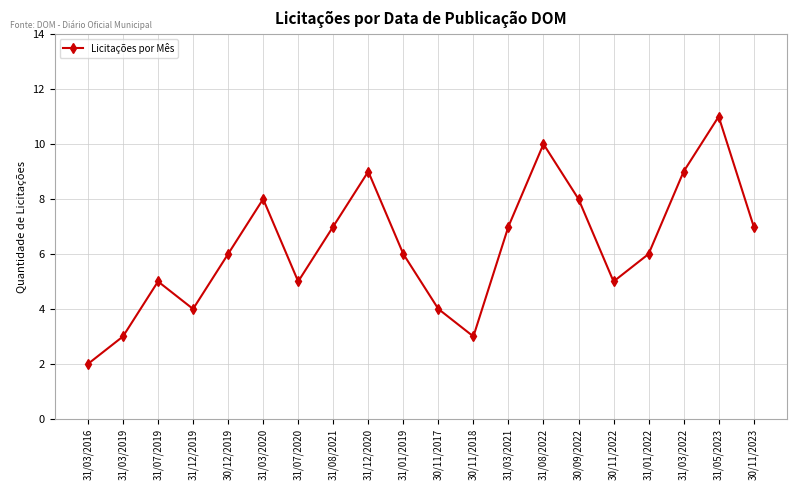

What position from the left is 31/03/2020?

6